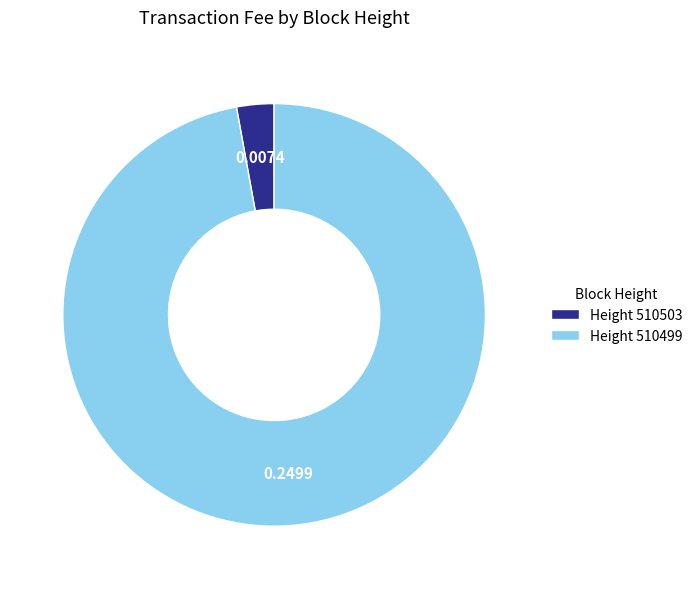

How many slices are in this pie chart?

2